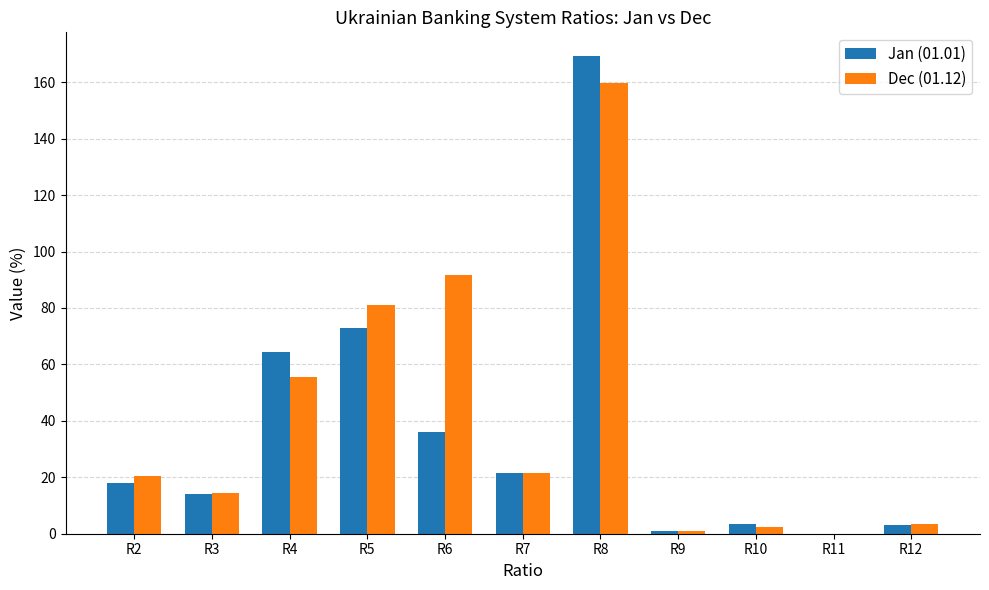

At which category does the chart reach its peak across all series?

R8